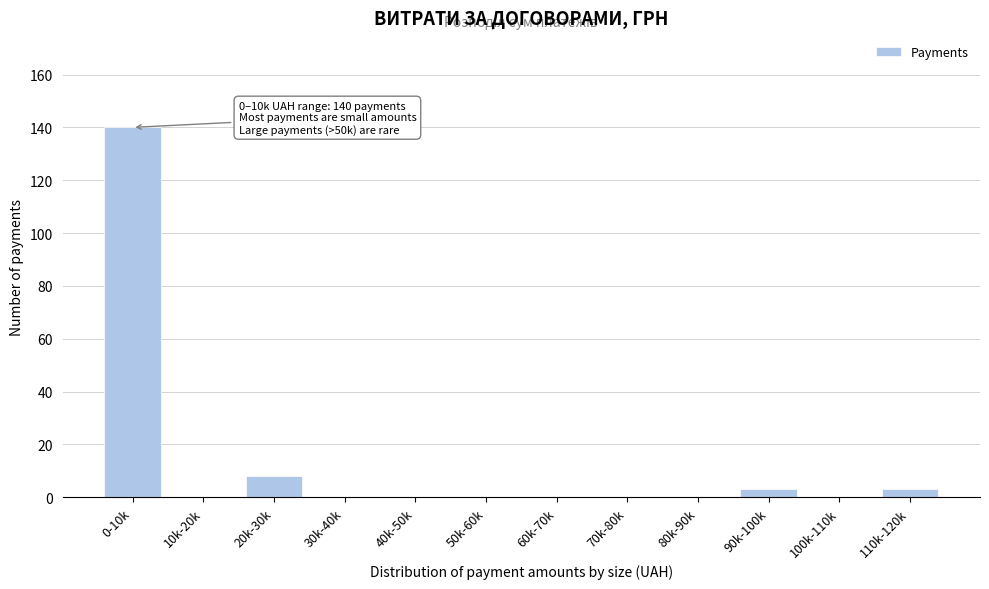

Reading left to right, extract all data points from this chart.

0-10k=140	10k-20k=0	20k-30k=8	30k-40k=0	40k-50k=0	50k-60k=0	60k-70k=0	70k-80k=0	80k-90k=0	90k-100k=3	100k-110k=0	110k-120k=3